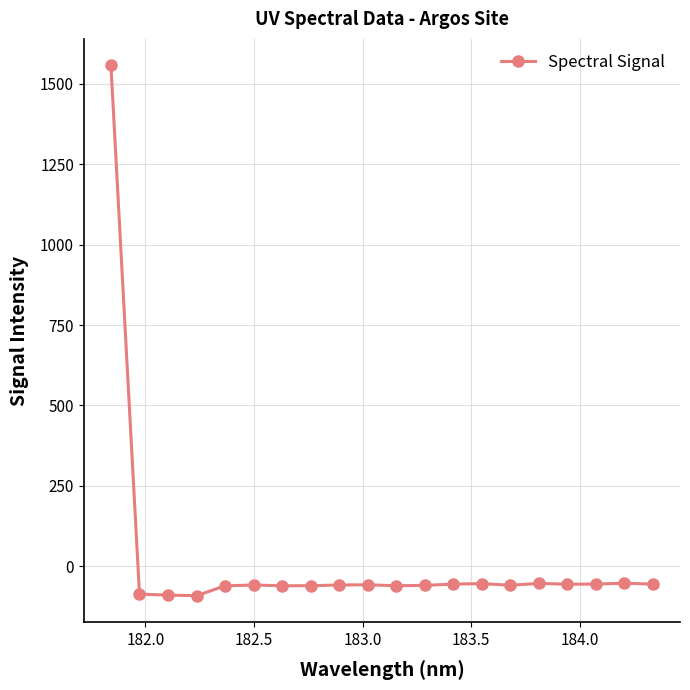

What is the minimum value shown in the chart?

-92.1